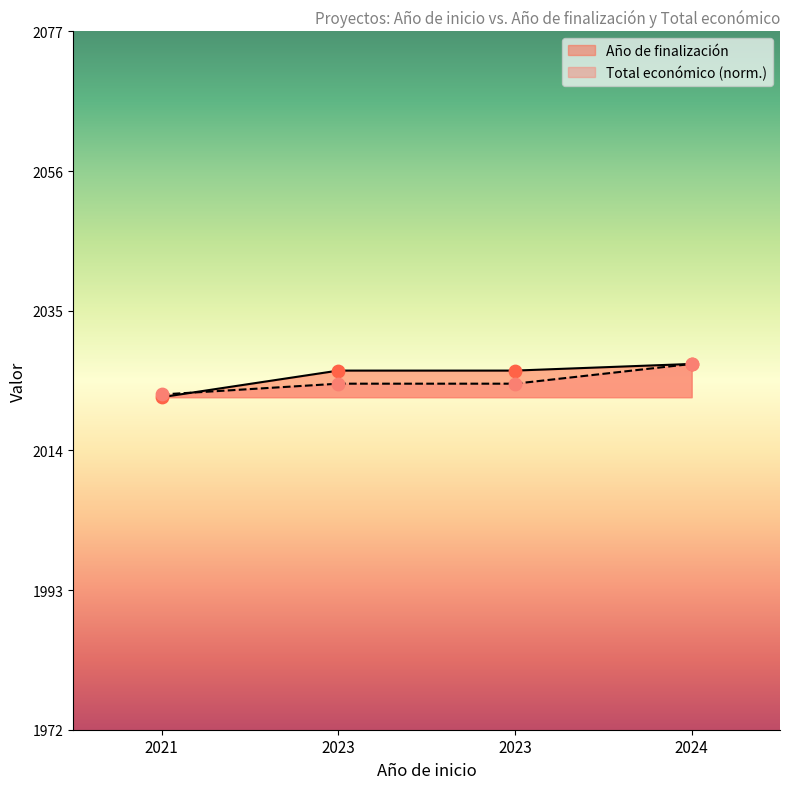

Which series has the largest total across all categories?

Año de finalización